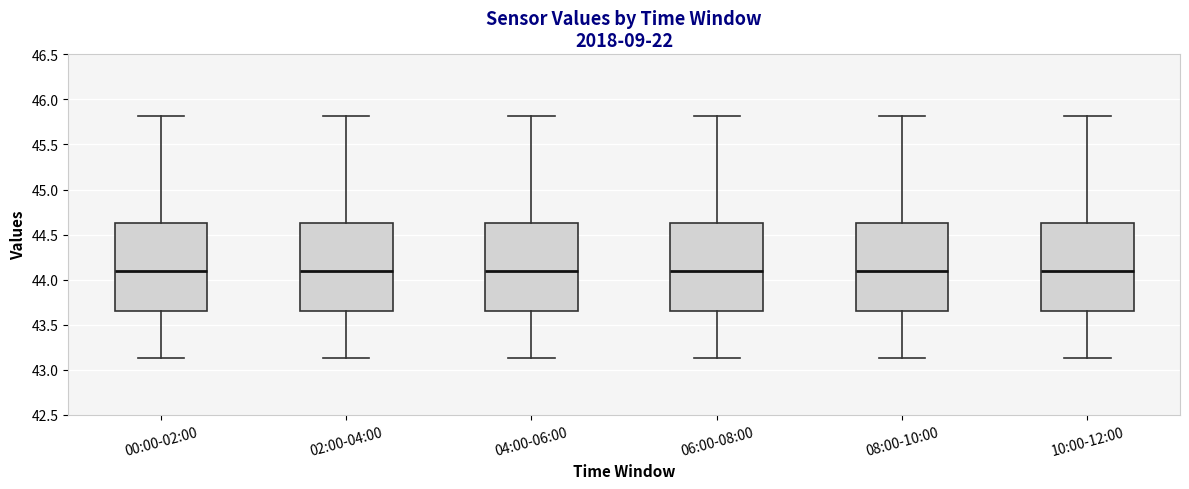

Where does the upper whisker of the box for 04:00-06:00 end on the y-axis? The values are not printed on the chart, so give them approximately, as read against the axis.

45.80